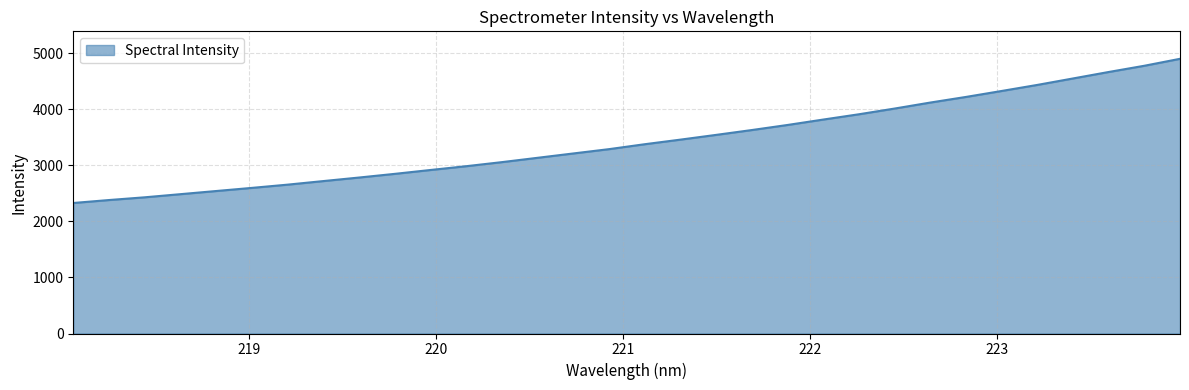

What is the difference between the maximum and minimum values?

2570.3